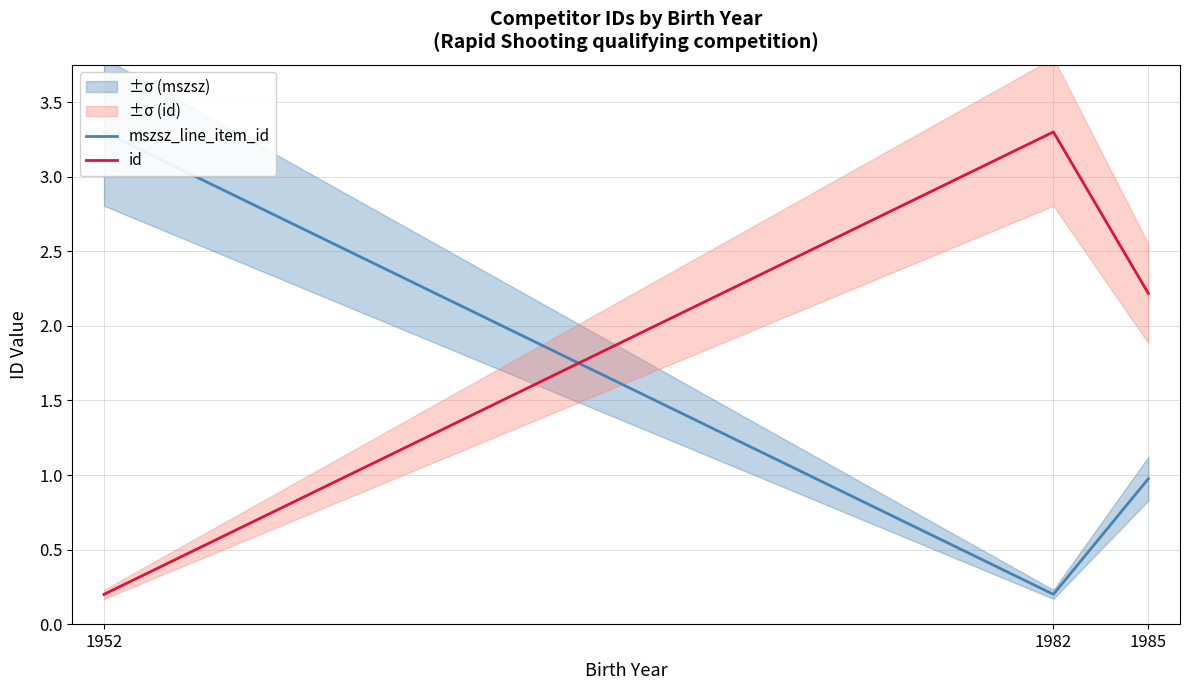

Is the value of mszsz_line_item_id at 1952 greater than the value of id at 1985?

Yes